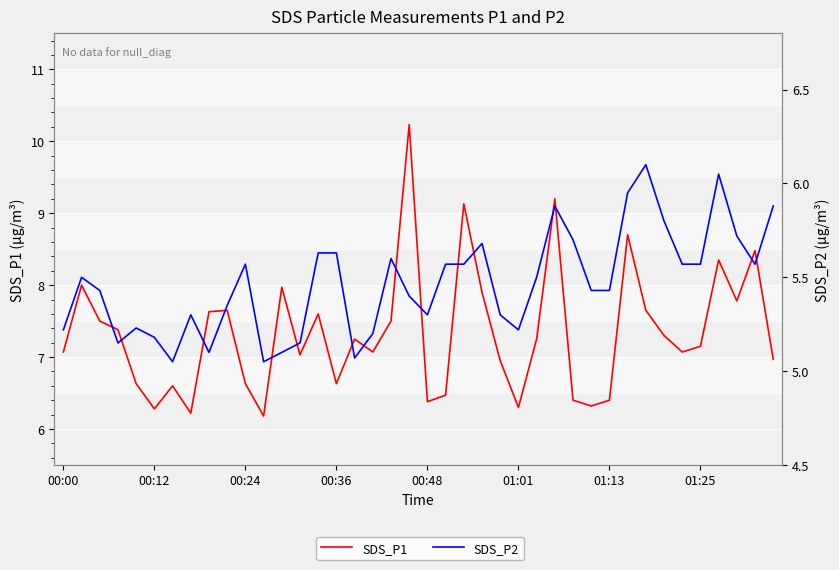

At 00:36, list the series in order from smallest to largest.

SDS_P2, SDS_P1